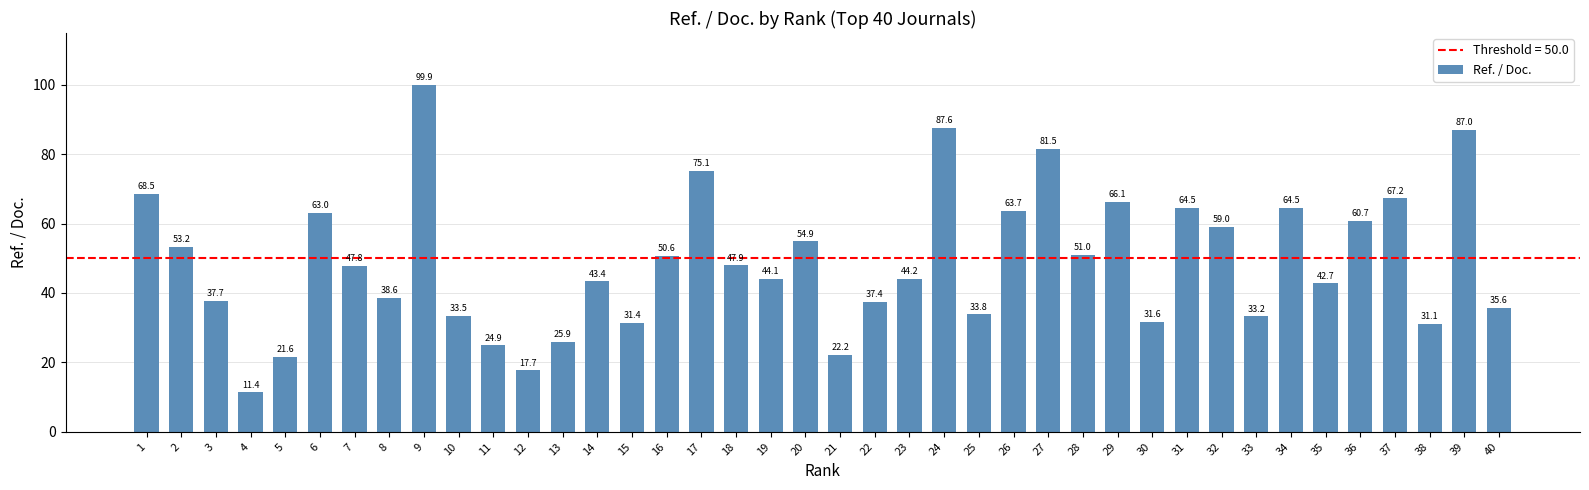

Which category has the lowest value across all series?

4